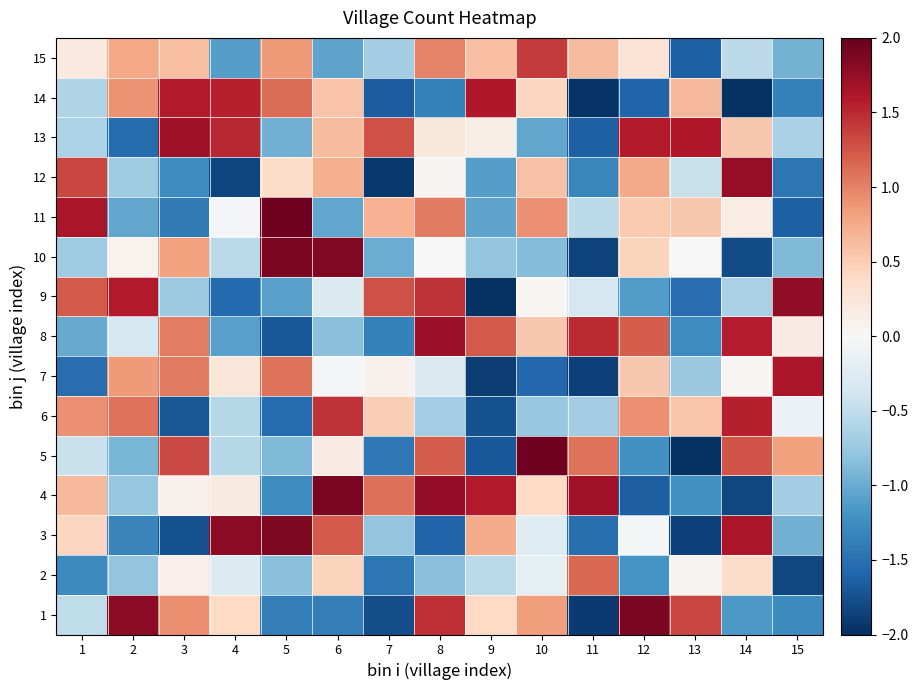

Which series has the largest range (max minus min)?

5